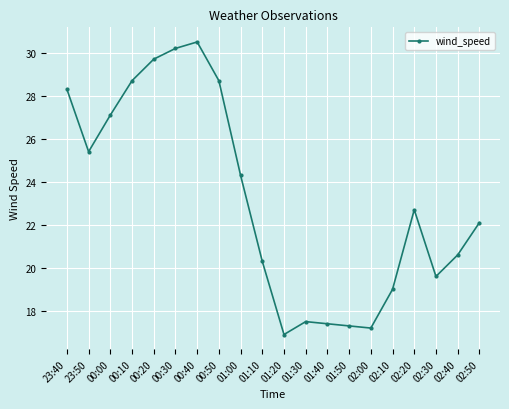

At which label is the value closest to 23?

02:20